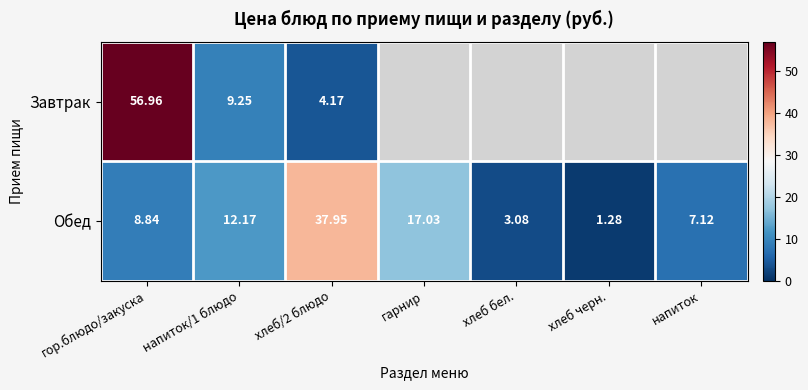

Rank the series at хлеб/2 блюдо from highest to lowest value.

Обед, Завтрак